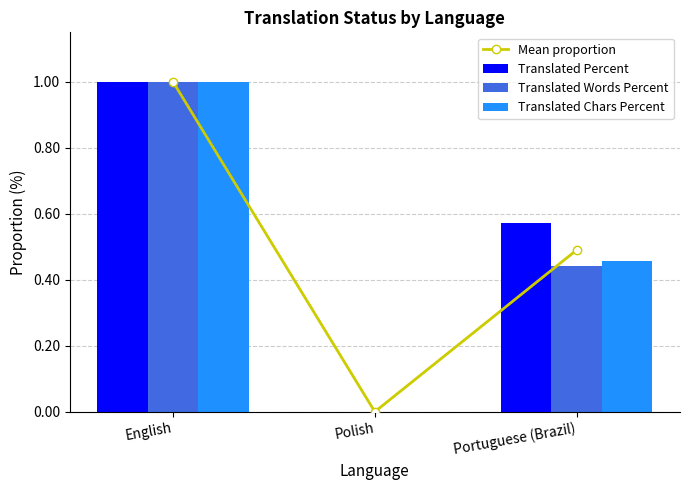

What is the maximum value for Translated Words Percent?

1.0